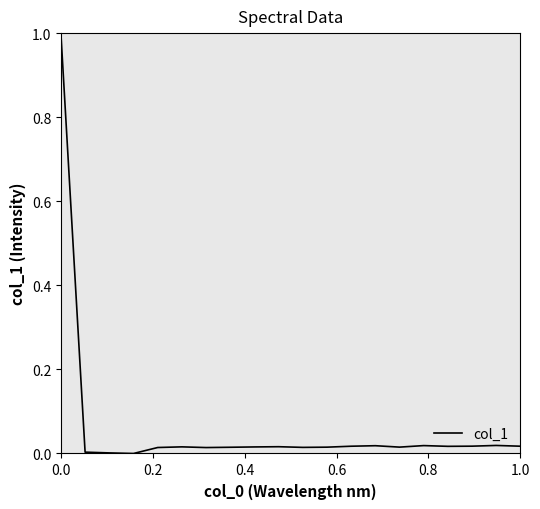

Is this an area chart (filled region under the line)?

No